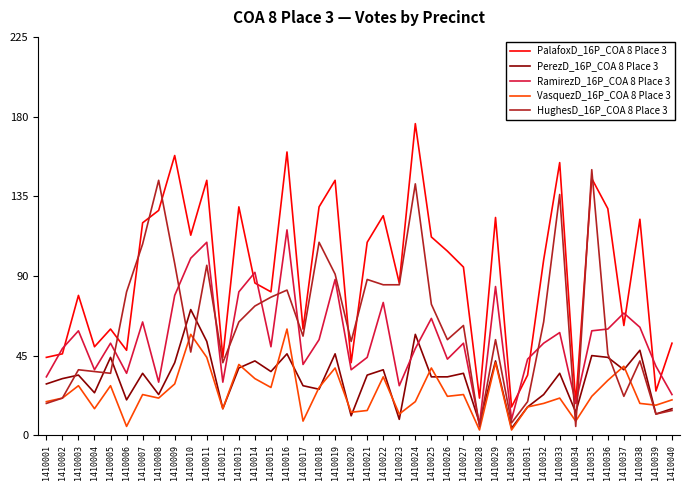

What is the total value across all series at 1410030?

39